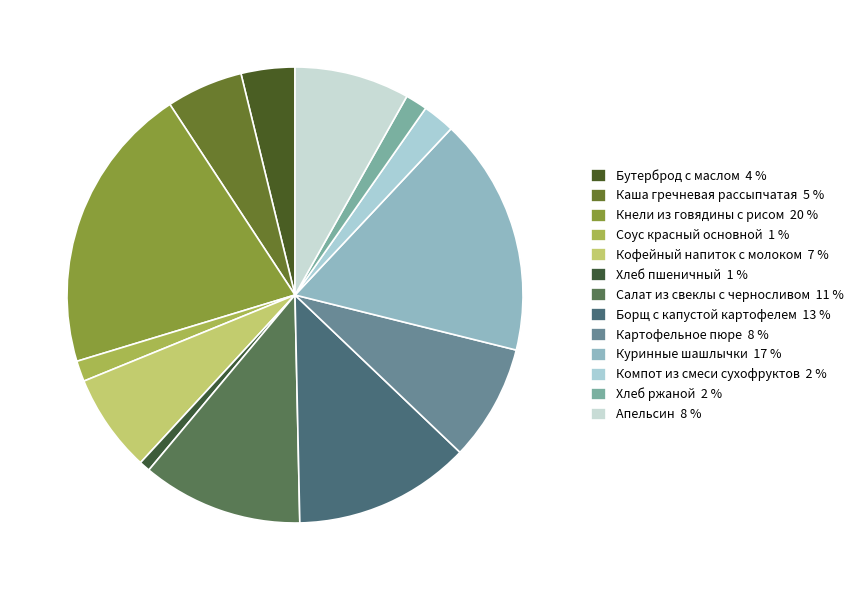

Count the number of slices in the pie.

13